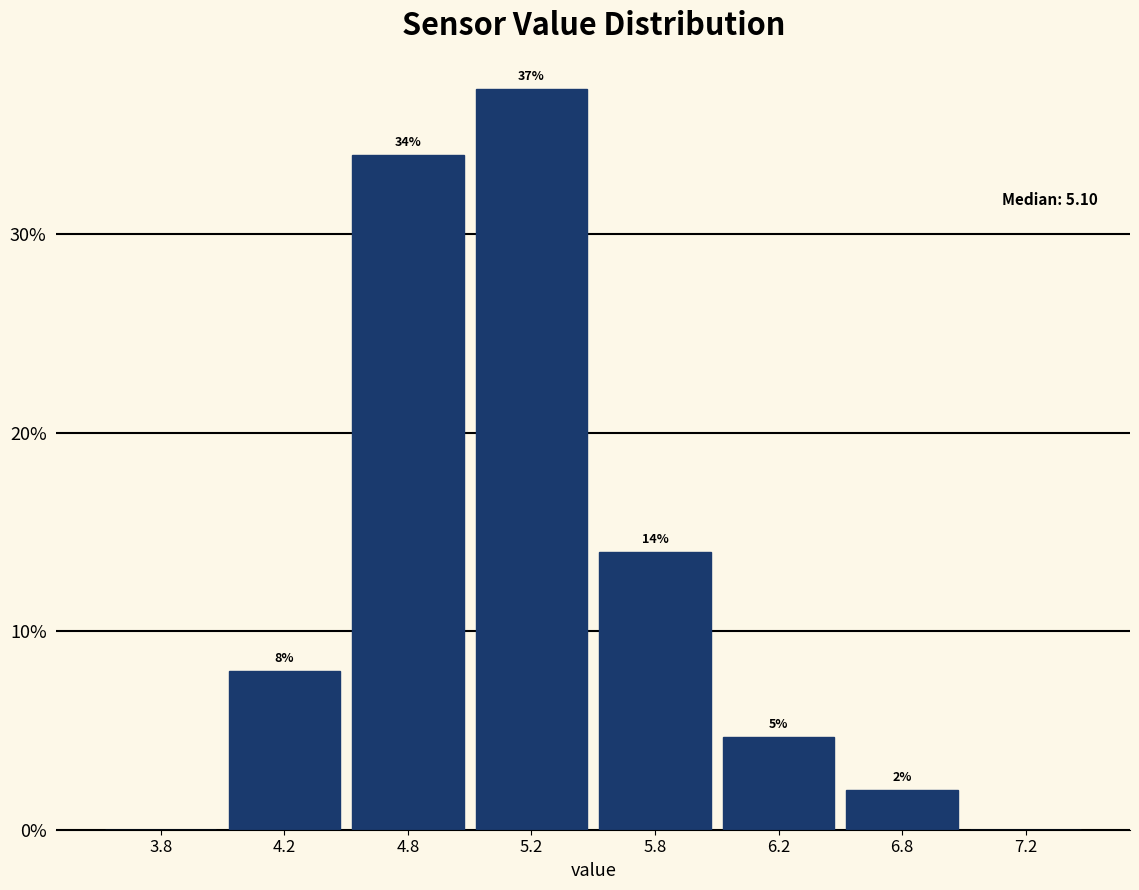

What is the approximate value at 4.2?

8.0